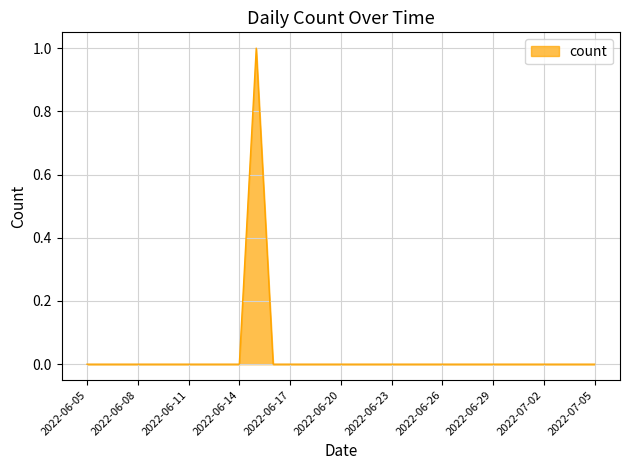

What is the label of the 26th point from the left?

2022-06-30